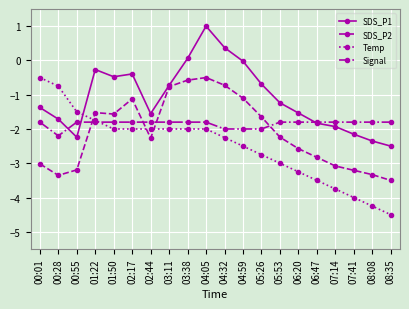

Which series changed the most between 01:50 and 05:53?

Temp